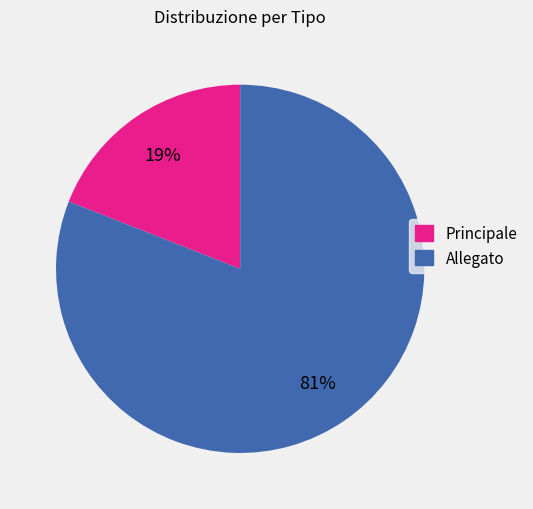

Does Allegato account for over 50% of the chart?

Yes